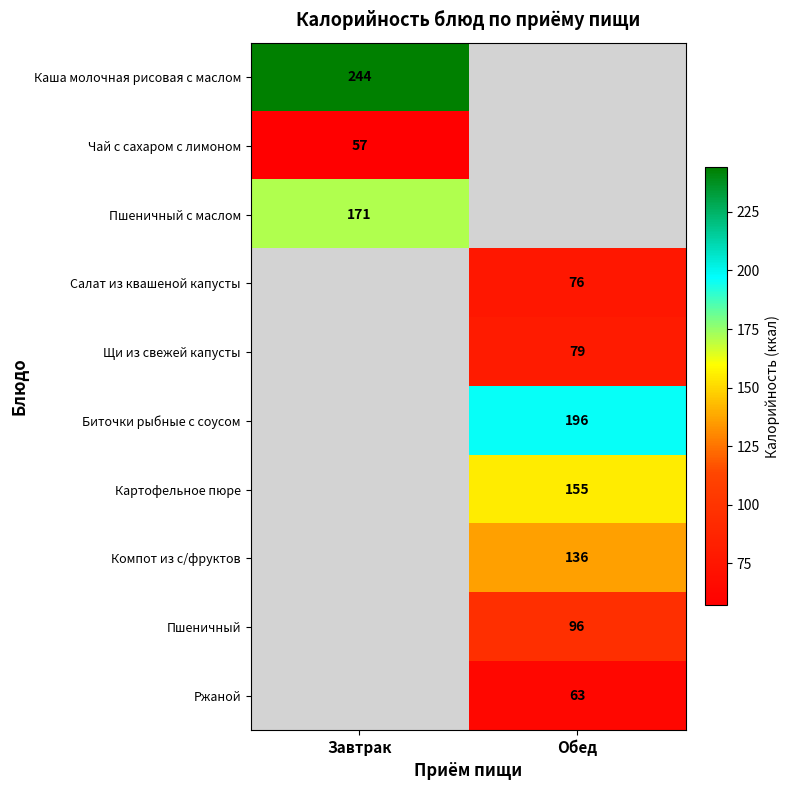

At how many categories does at least one series exceed 131?

2